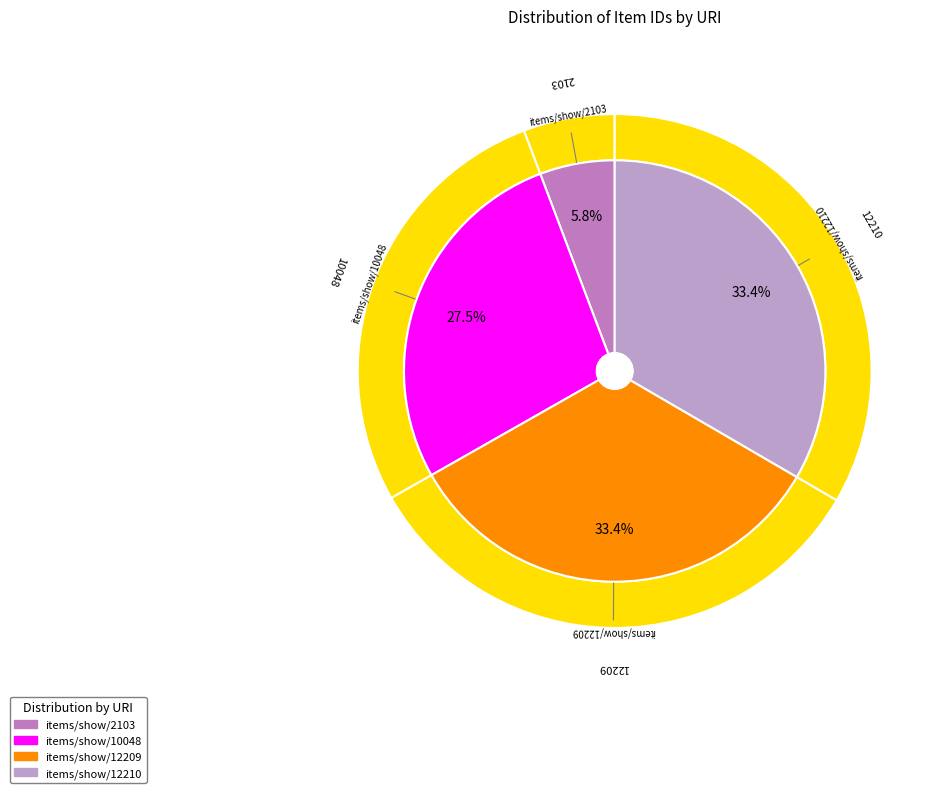

To the nearest percent, what is the combined percentage of items/show/12210 and items/show/2103?

39%